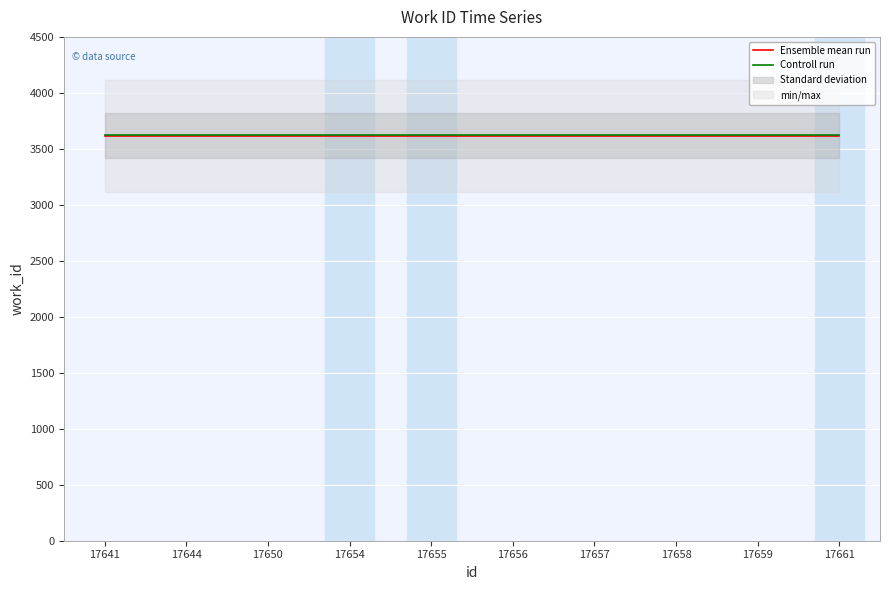

What is the lowest value of the Controll run series?

3627